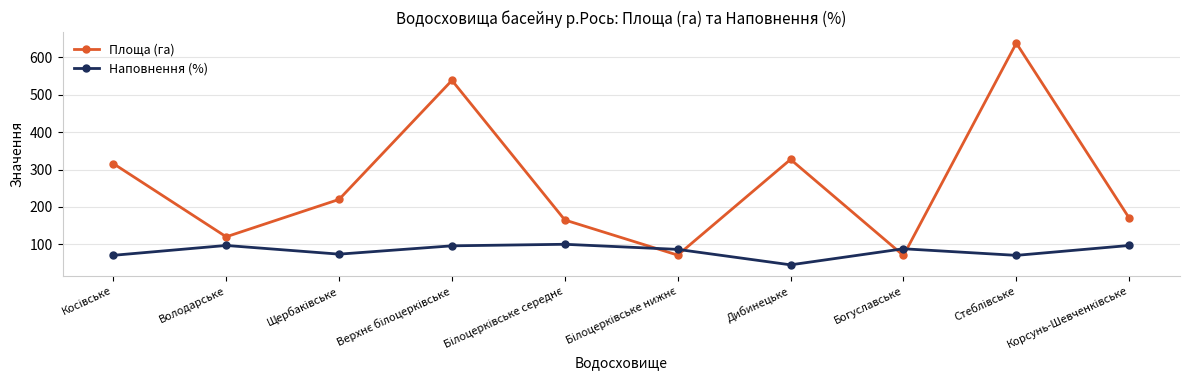

Which series has the largest total across all categories?

Площа (га)